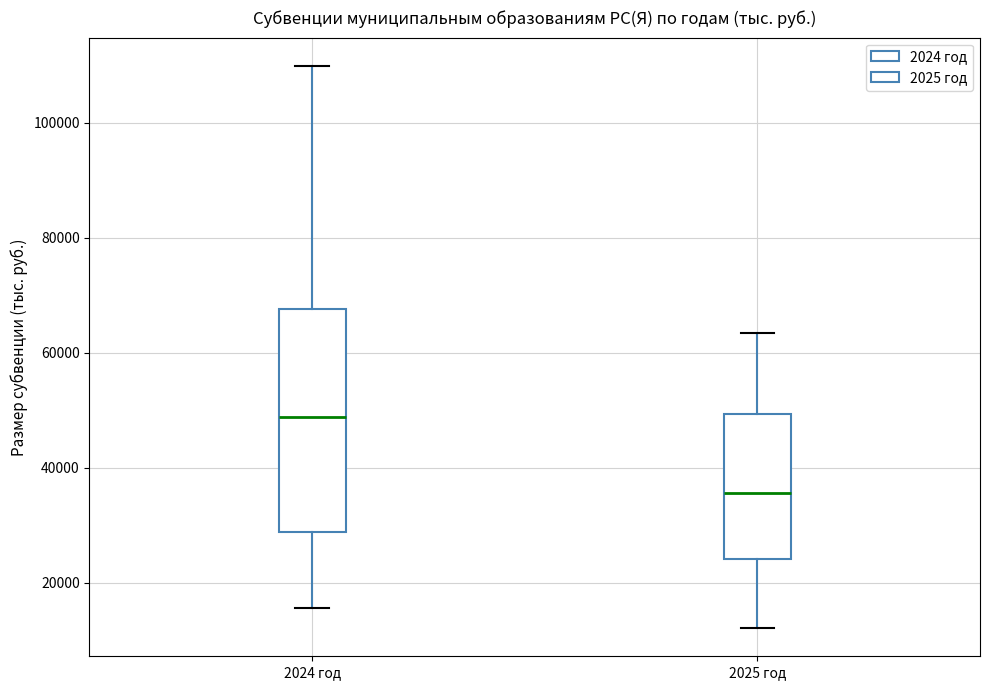

Which box's median line is the highest?

2024 год